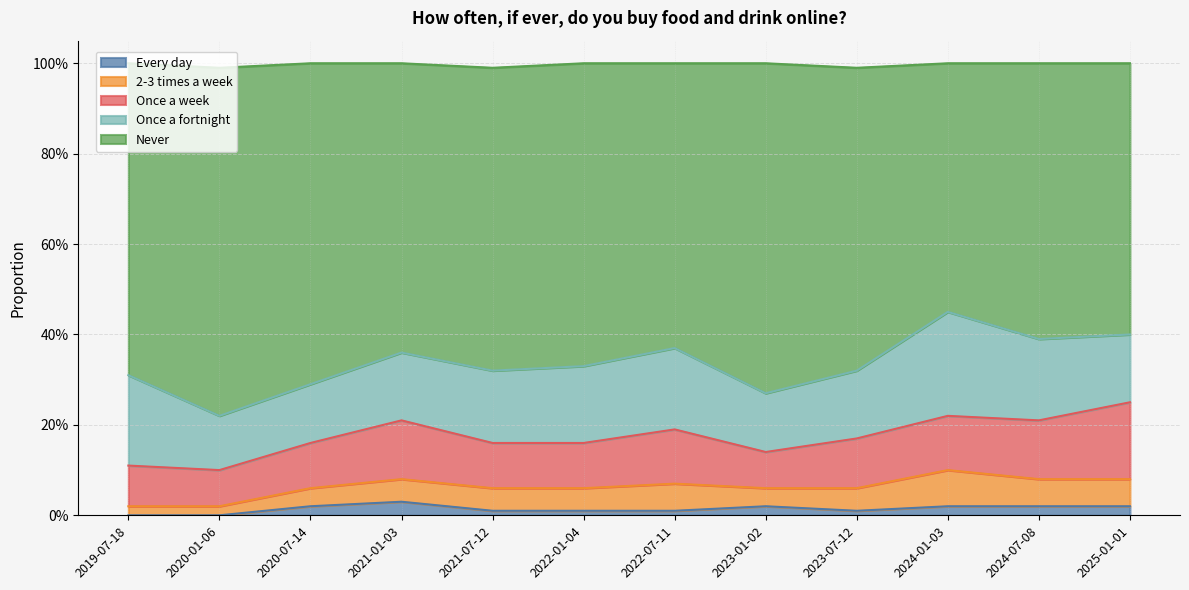

Where is the first local minimum for Every day?

2023-07-12